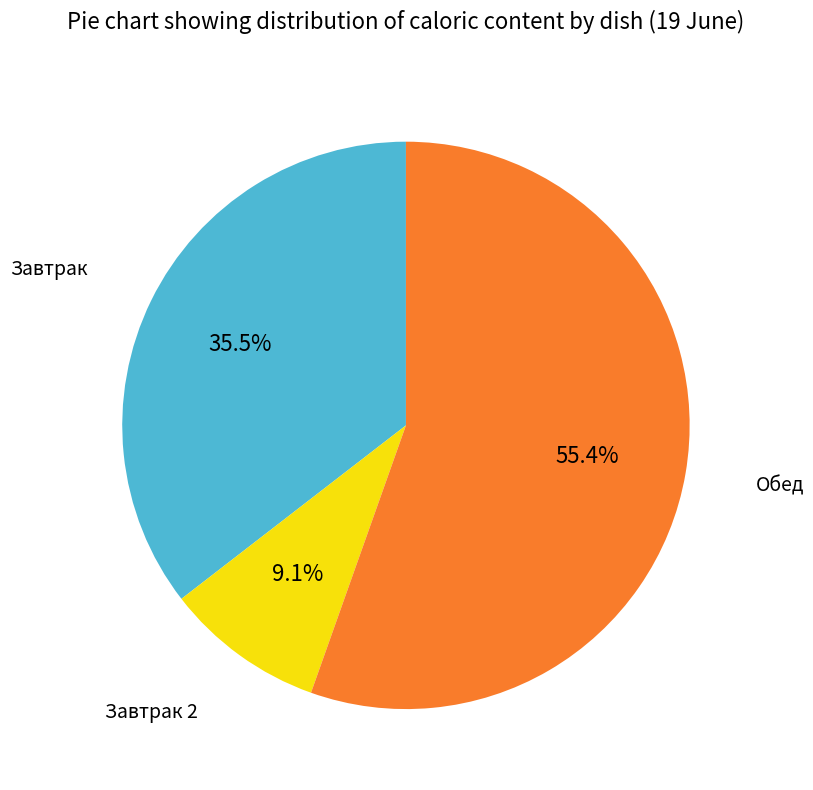

Does any single category account for the majority?

Yes